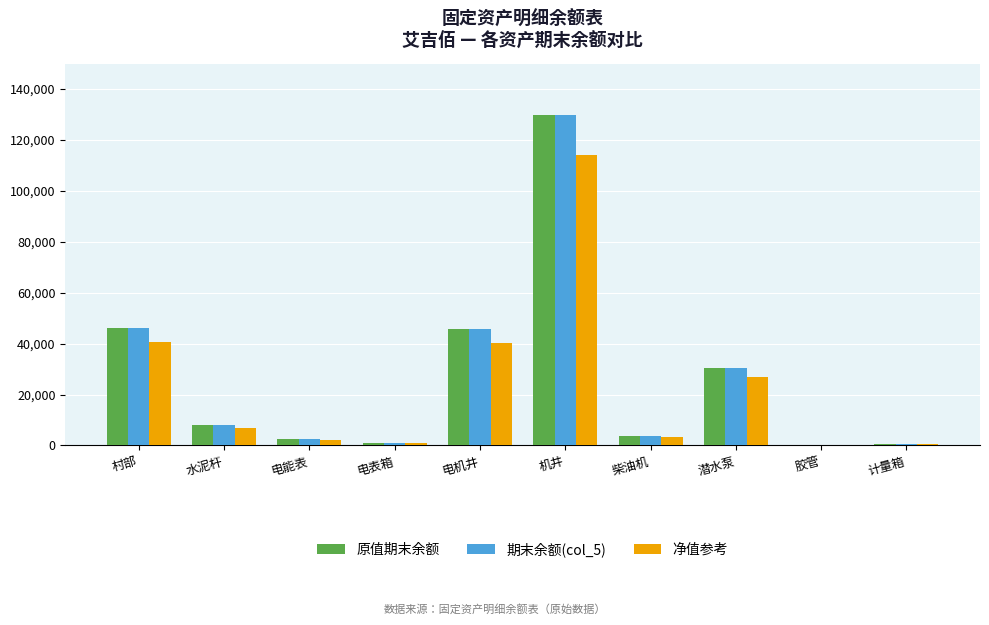

What is the total value across all series at 柴油机?

10742.4